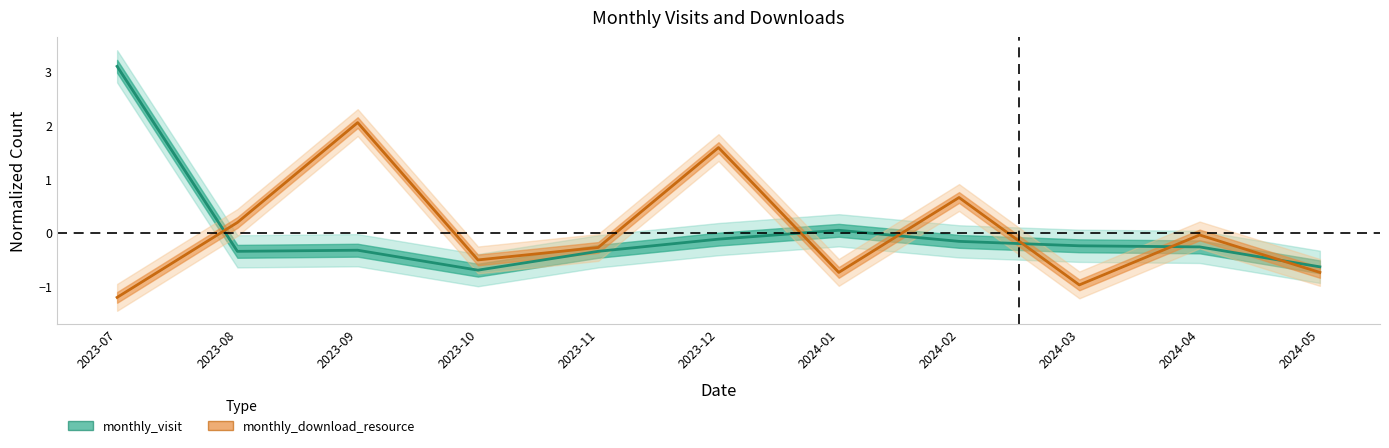

Which has a higher value, 2023-11 or 2023-09?

2023-09